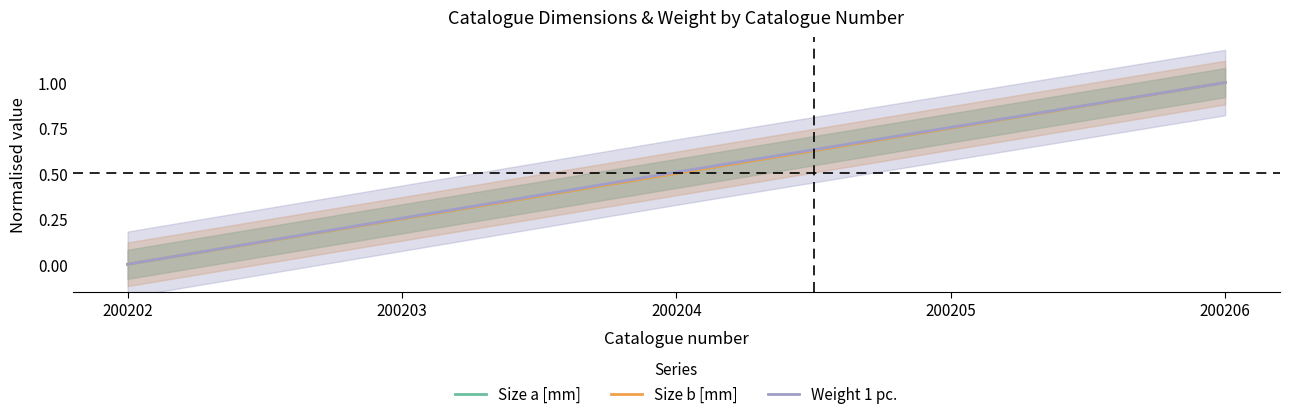

Reading left to right, transcribe all the data shown in this chart.

Size a [mm]: 200202=0.0	200203=0.2	200204=0.5	200205=0.8	200206=1.0
Size b [mm]: 200202=0.0	200203=0.2	200204=0.5	200205=0.8	200206=1.0
Weight 1 pc.: 200202=0.0	200203=0.3	200204=0.5	200205=0.8	200206=1.0